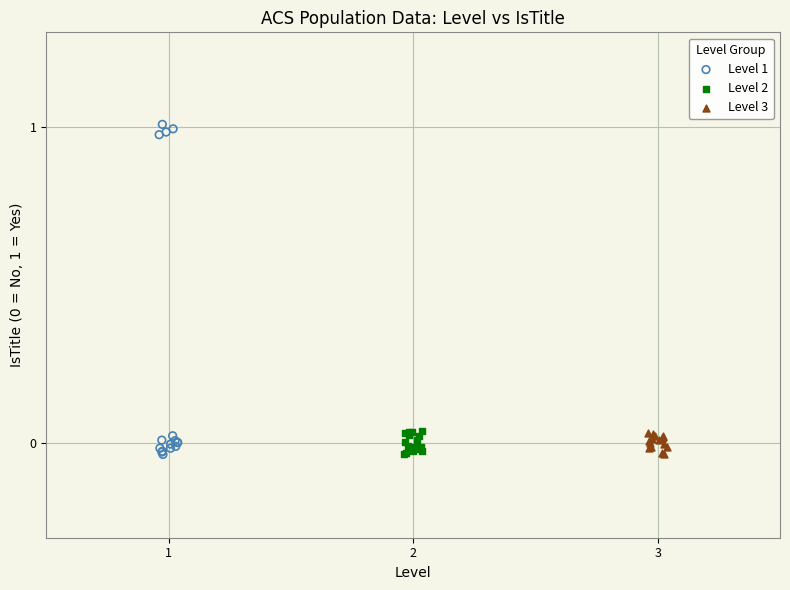

Which series has the largest Y range (max minus min)?

Level 1